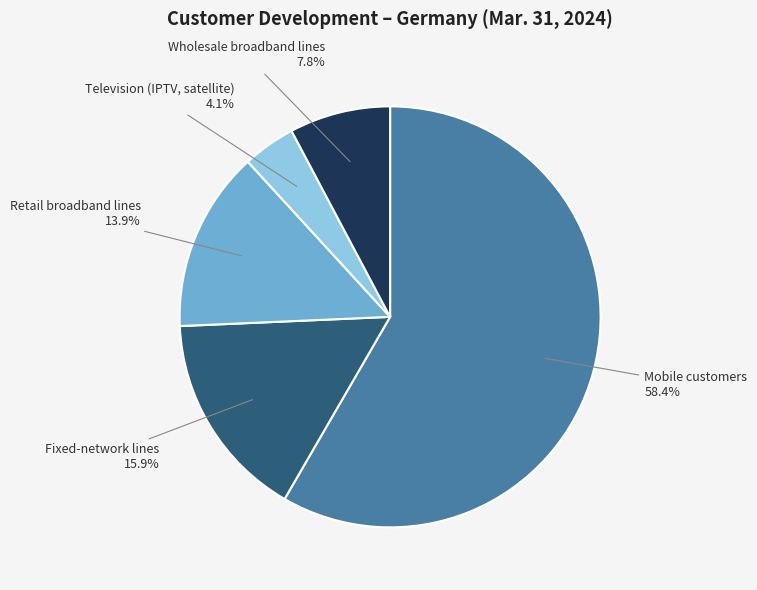

The Retail broadband lines slice represents 19% of the pie. True or false?

False